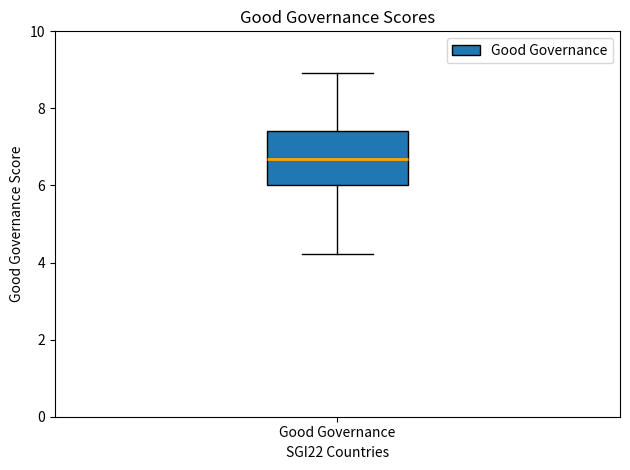

Transcribe this box plot: give where the median line is, the range the box spans, and where the two whiskers end, as read against the y-axis. The values are not printed on the chart, so give them approximately, as read against the axis.

median 6.6, box 6.0 to 7.4, whiskers 4.2 to 9.0